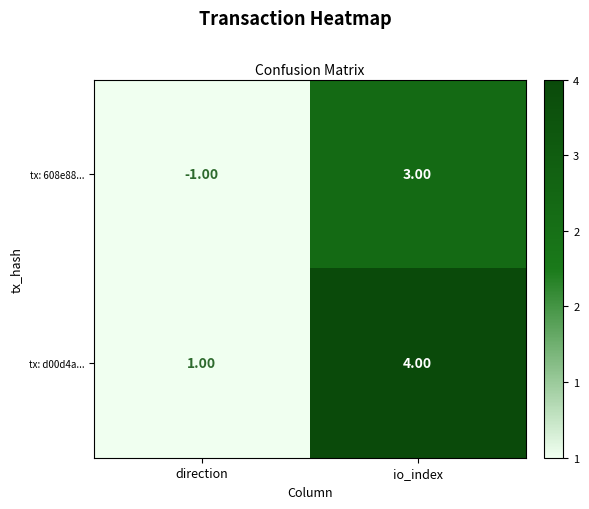

Which series has the largest range (max minus min)?

tx: 608e88...